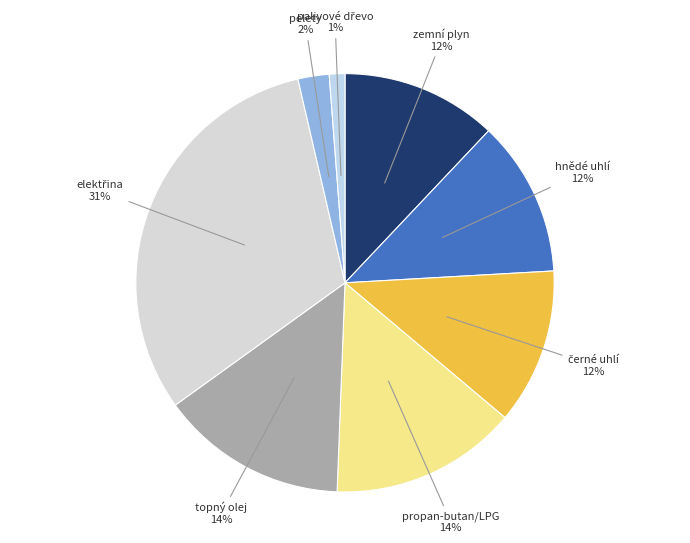

Combined, do hnědé uhlí 12% and zemní plyn 12% account for over 50%?

No